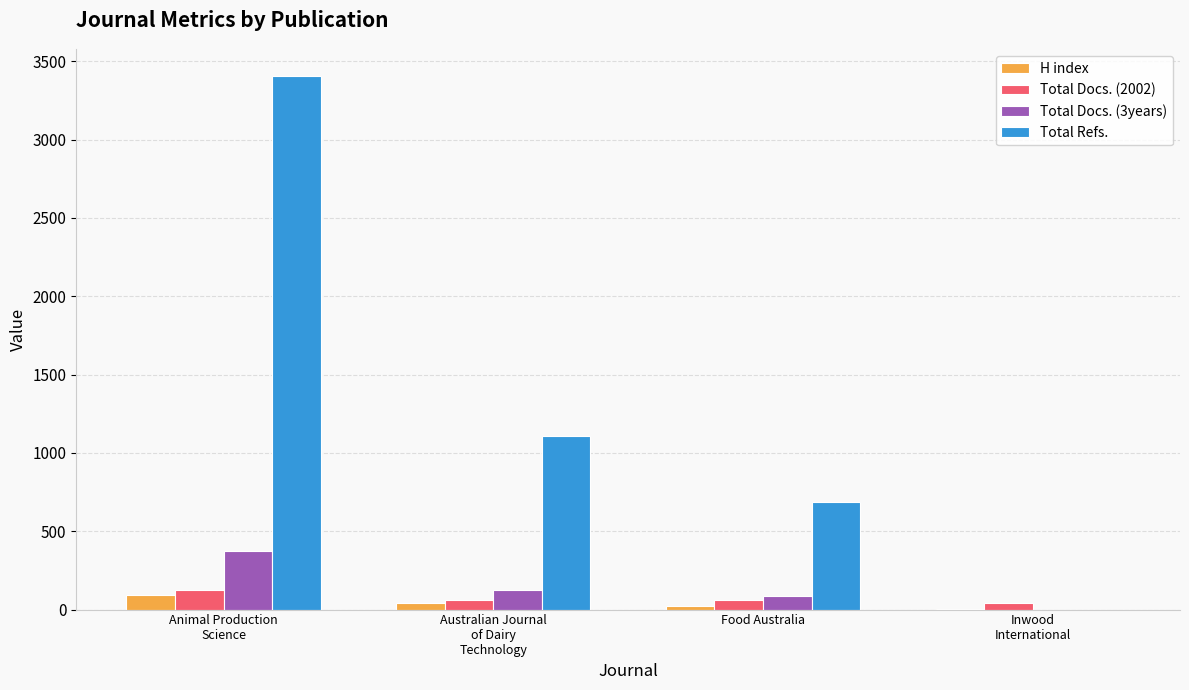

What is the sum of all Total Docs. (2002) values?

297